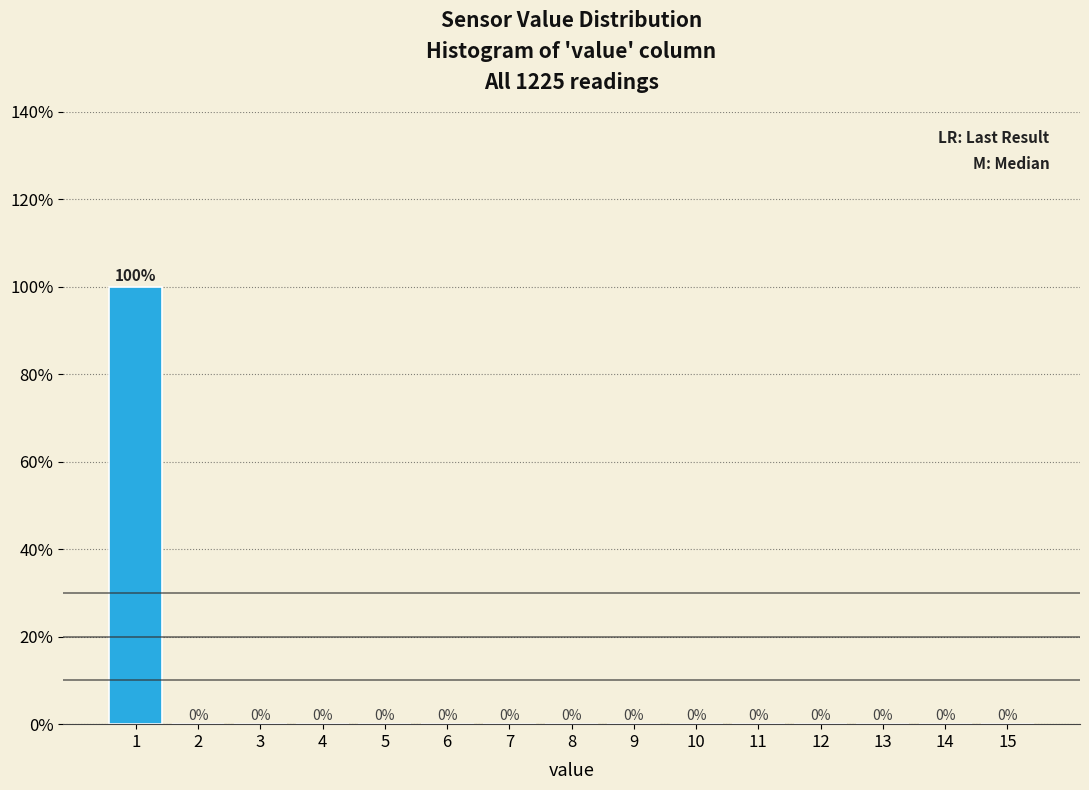

Reading left to right, list all the values displayed in this chart.

1=100	2=0	3=0	4=0	5=0	6=0	7=0	8=0	9=0	10=0	11=0	12=0	13=0	14=0	15=0